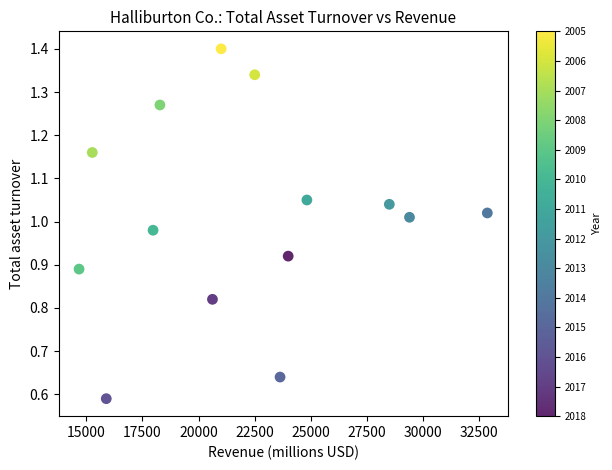

What is the range of X values (max minus min)?

18195.0